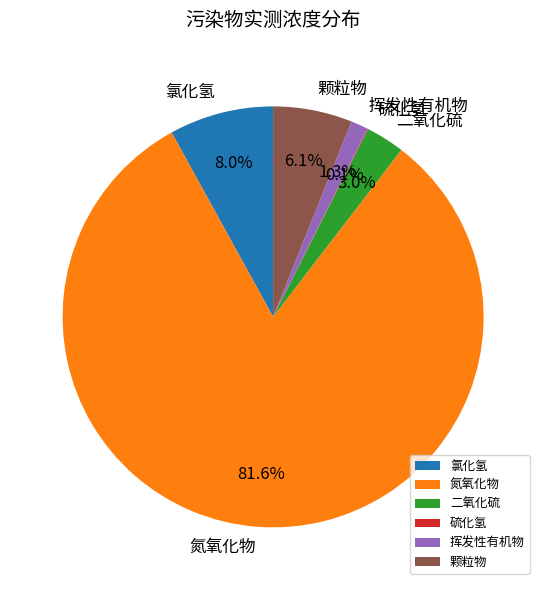

To the nearest percent, what percentage of the pie is 颗粒物?

6%